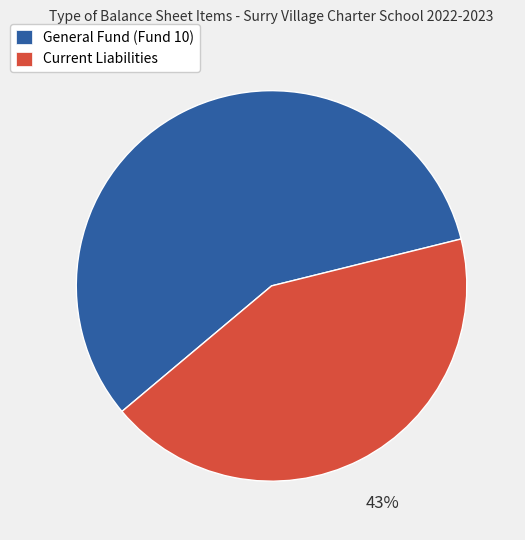

Rank the categories by value from lowest to highest.

Current Liabilities, General Fund (Fund 10)